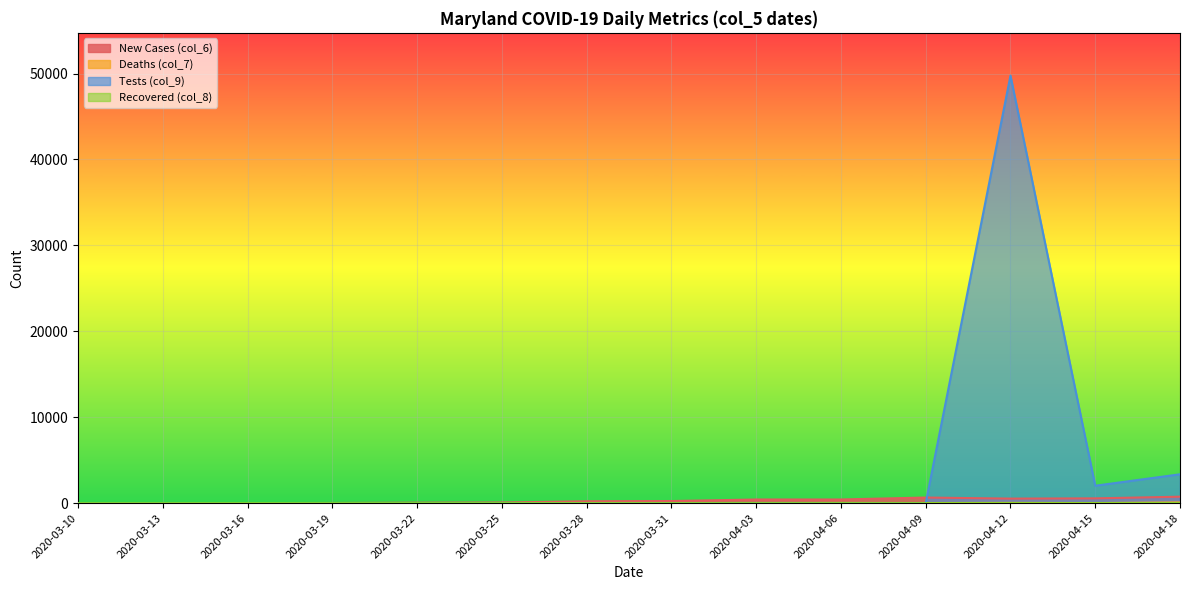

True or false: Recovered (col_8) has a value of 1 at 2020-03-10.

False